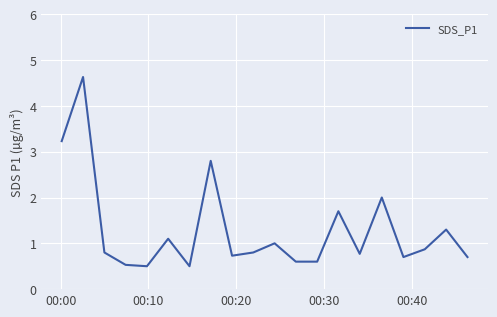

What is the smallest value displayed?

0.5